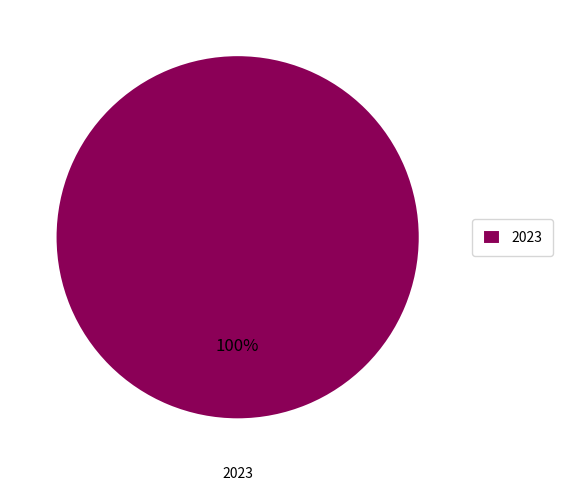

Count the number of slices in the pie.

1